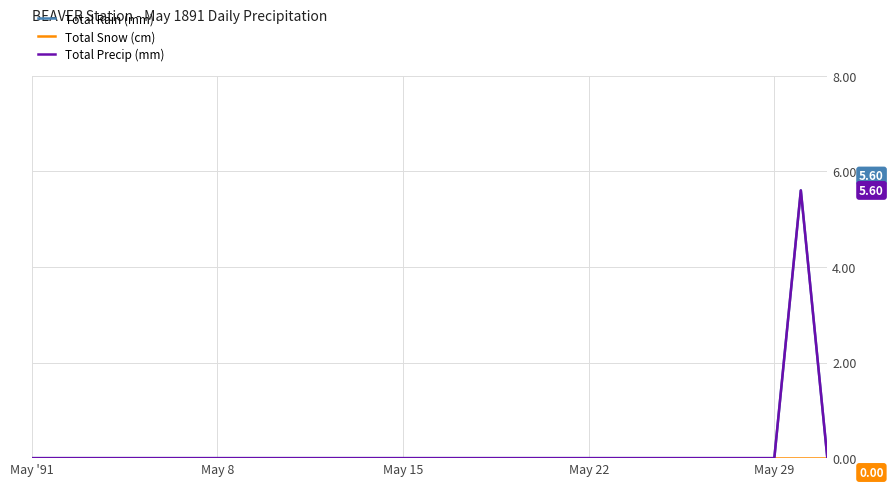

Does the chart have visible grid lines?

Yes